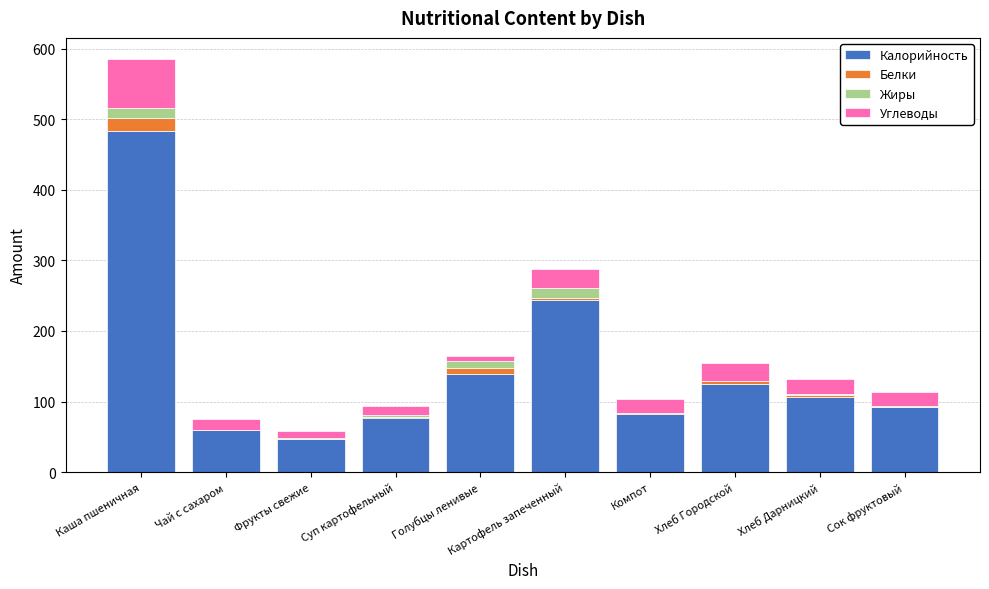

Is it true that Калорийность equals 32.7 at Компот?

False